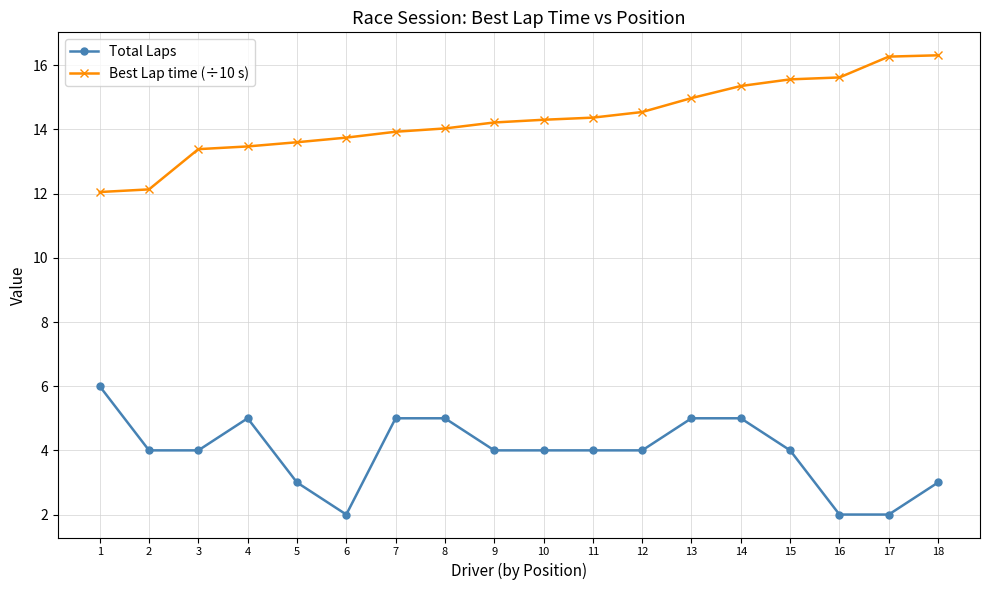

Is it true that Best Lap time (÷10 s) equals 5.1 at 2?

False